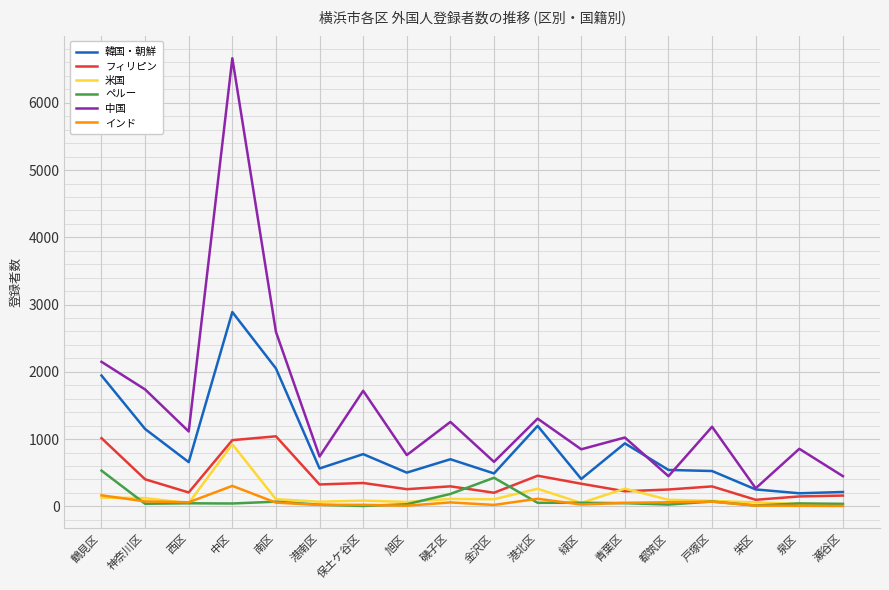

True or false: 米国 and 韓国・朝鮮 intersect in this chart.

False